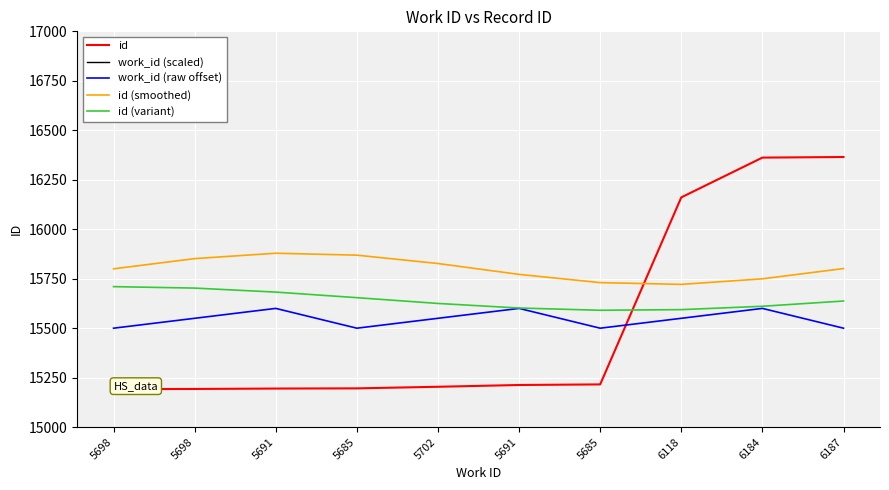

What is the greatest value displayed?

16365.0